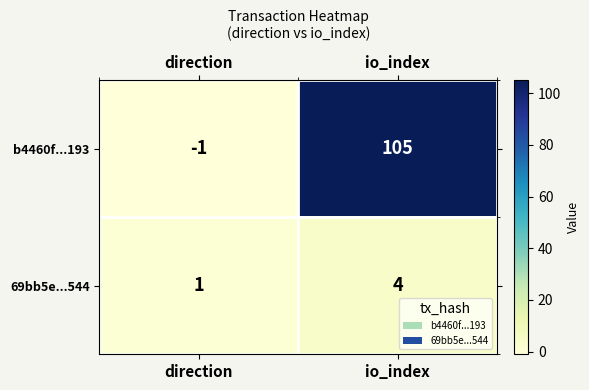

List the series in order of their overall mean, highest first.

b4460f...193, 69bb5e...544